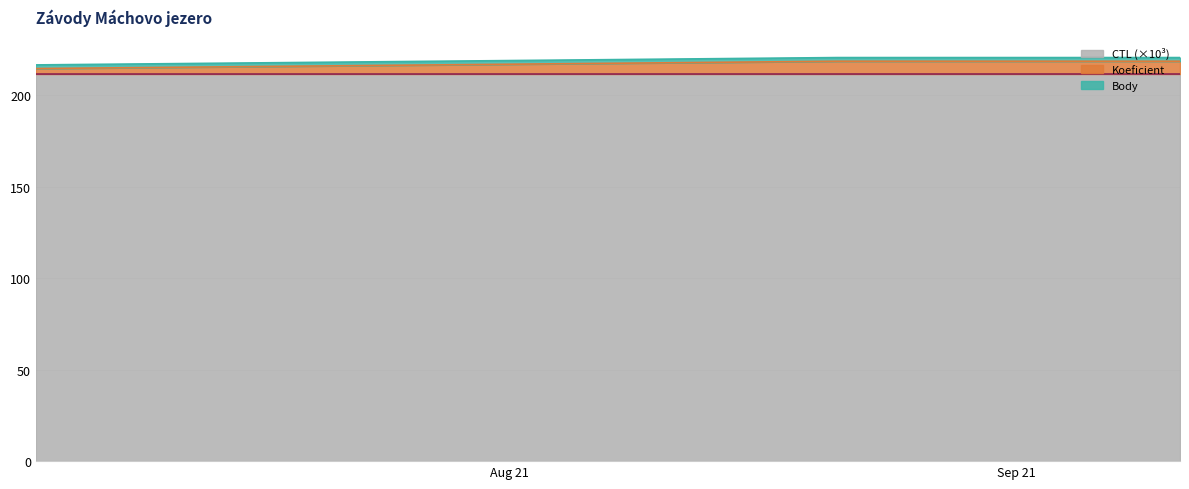

What is the minimum value for CTL (×10³)?

211.7